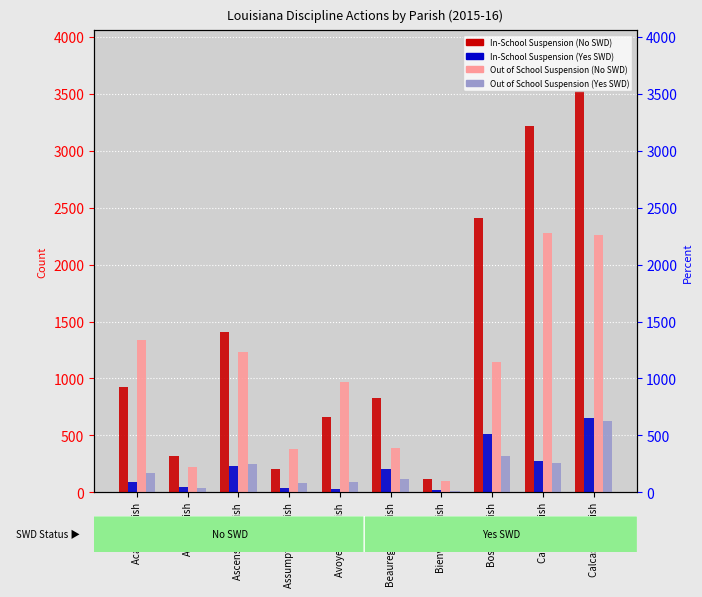

Which series changed the most between Acadia Parish and Ascension Parish?

In-School Suspension (No SWD)